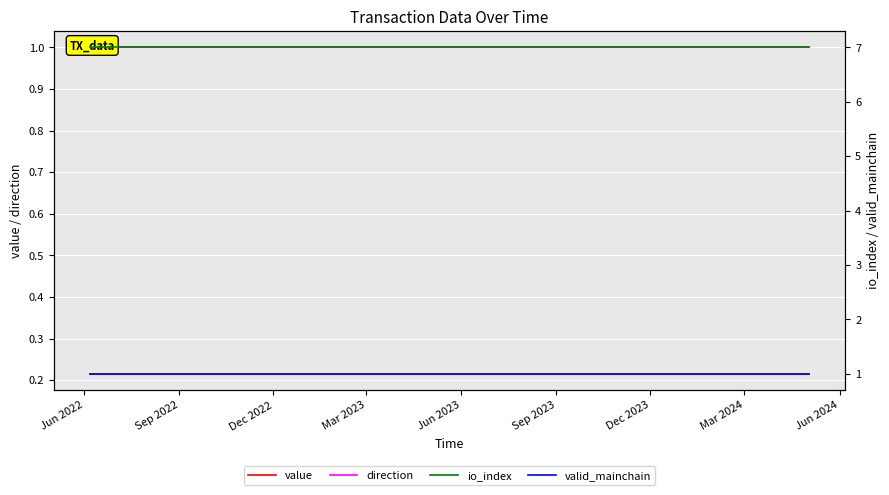

What is the label of the 23rd point from the right?

Sep 2022